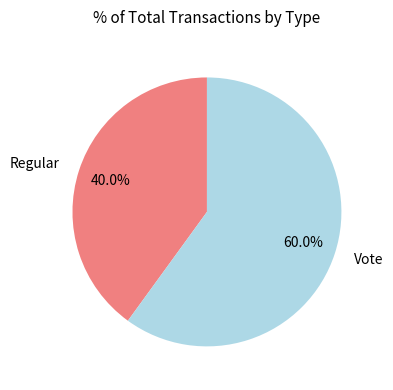

Is it true that Regular is 40% of the pie?

True